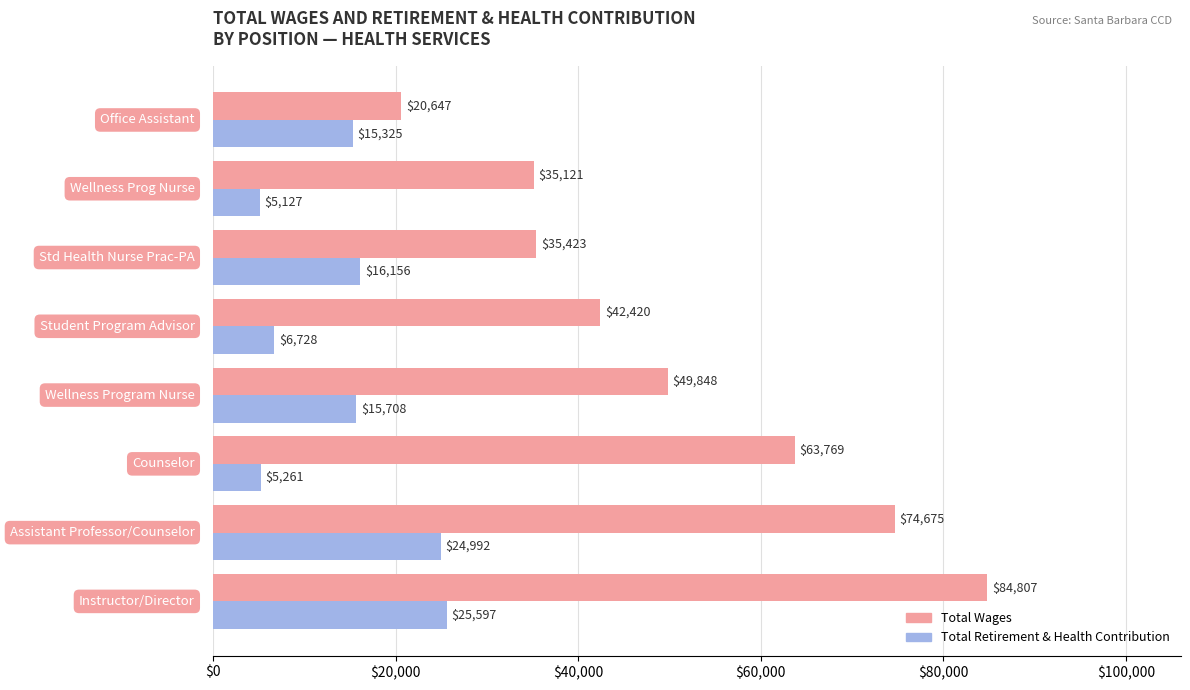

How many data points in Total Retirement & Health Contribution are less than 15708?

4